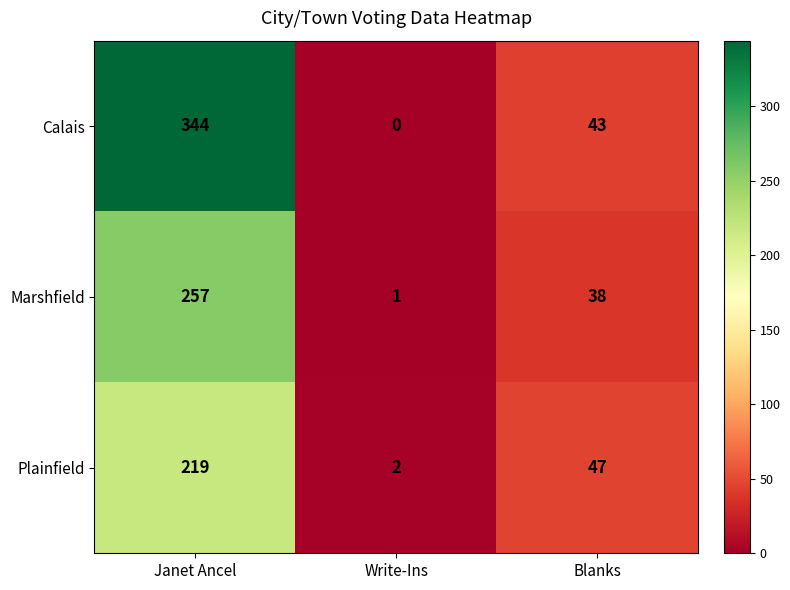

What is the average value of the Marshfield series?

99